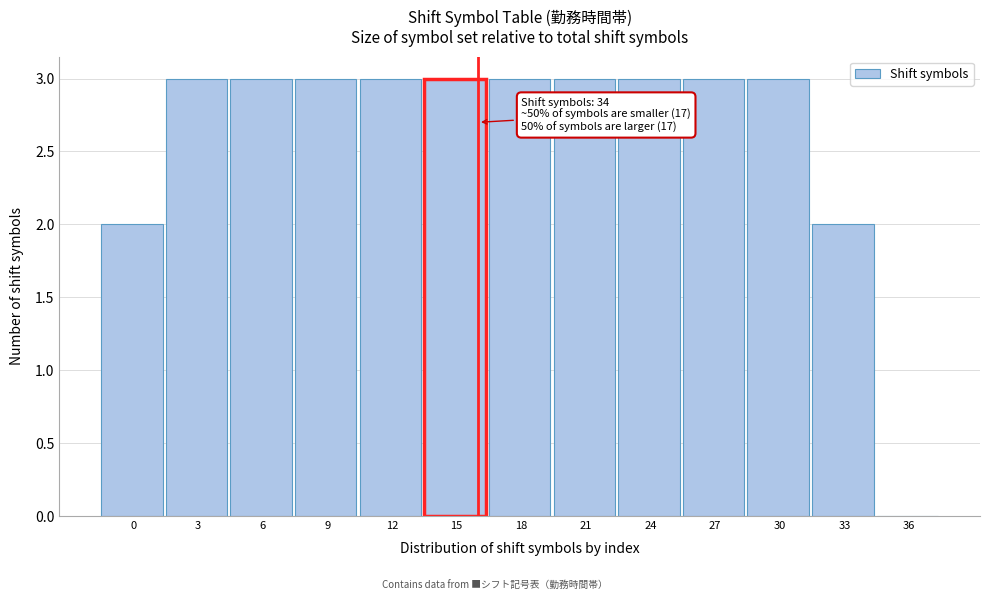

Reading left to right, list all the values displayed in this chart.

0=2	3=3	6=3	9=3	12=3	15=3	18=3	21=3	24=3	27=3	30=3	33=2	36=0